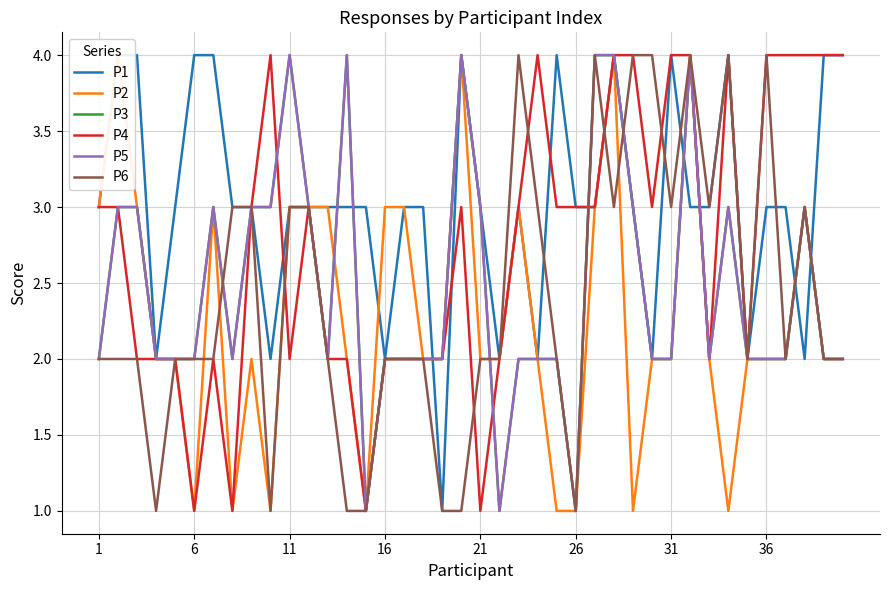

How many values in the P6 series are below 2?

7